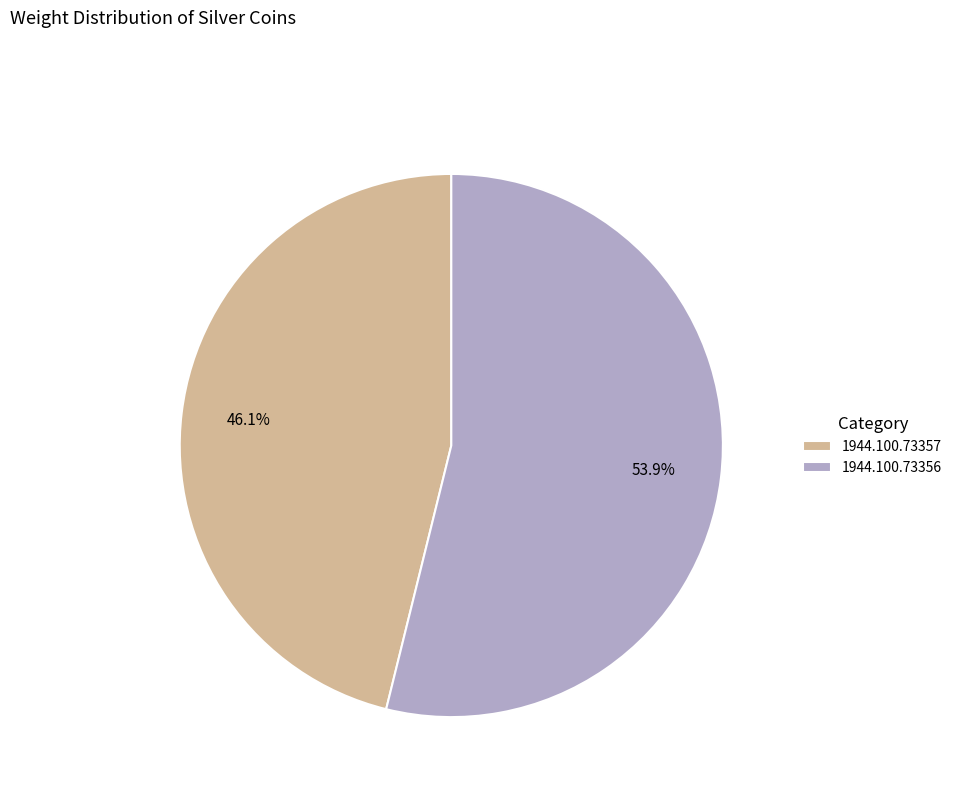

What is the ratio of the value at 1944.100.73357 to the value at 1944.100.73356?

0.9